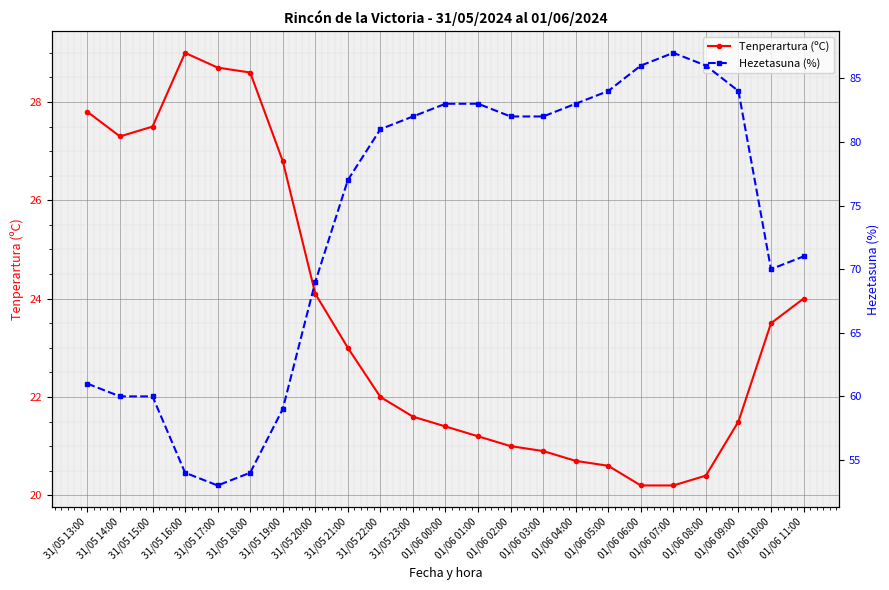

In Hezetasuna (%), how many points are higher than both neighbors (excluding endpoints)?

1